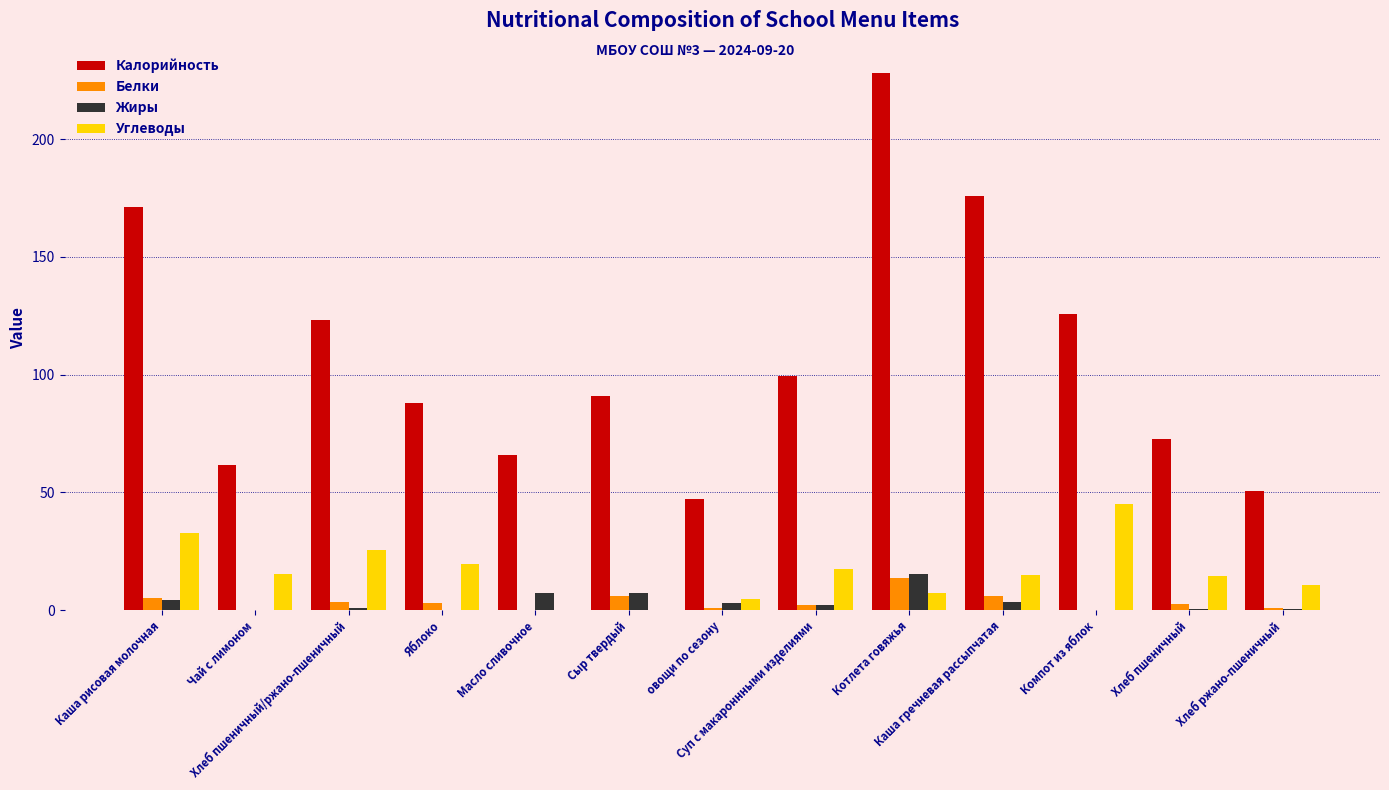

Is the value of Углеводы at Суп с макароннными изделиями greater than the value of Калорийность at овощи по сезону?

No